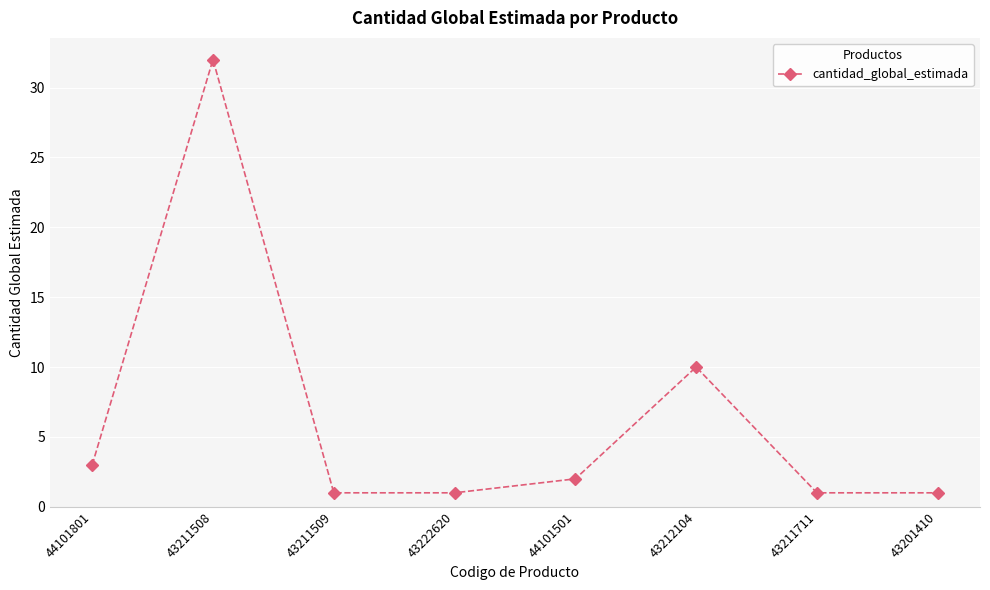

True or false: the data has more than 2 interior local peaks.

False